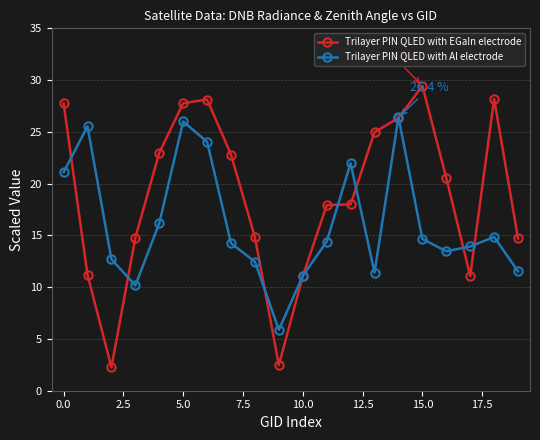

List the series in order of their overall mean, highest first.

Trilayer PIN QLED with EGaIn electrode, Trilayer PIN QLED with Al electrode